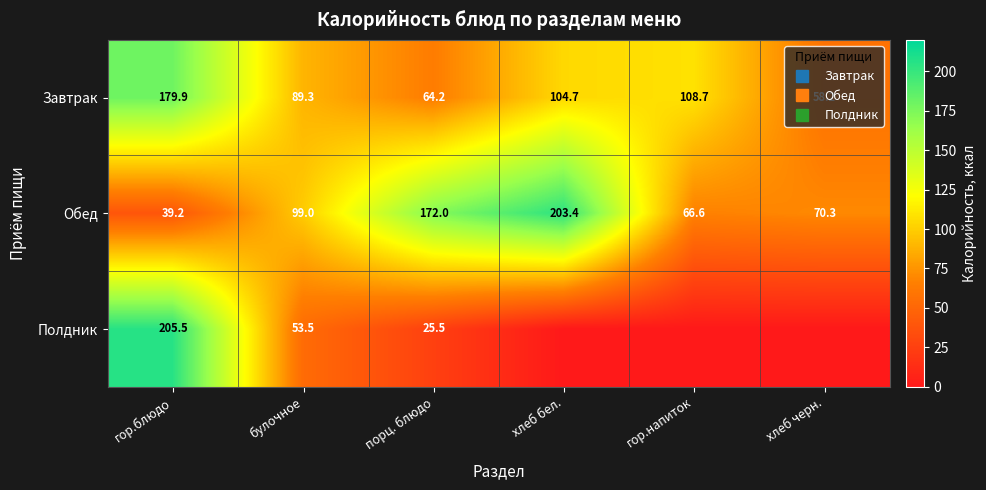

What is the difference between the Обед values at гор.напиток and гор.блюдо?

27.4